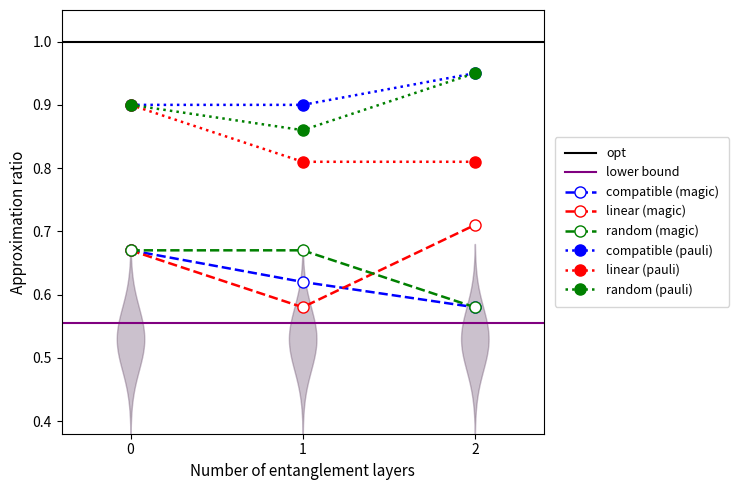

How many lines are shown in the chart?

6